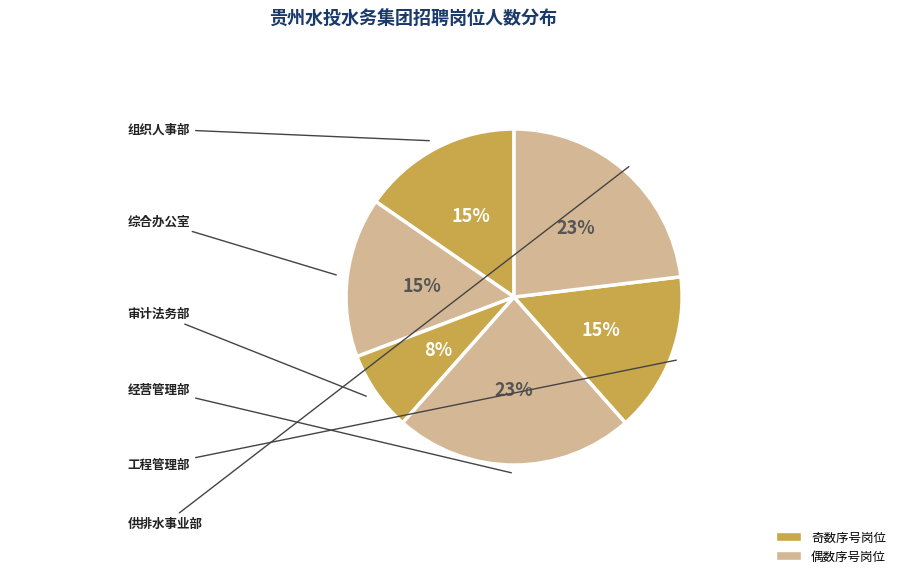

How many segments does this pie chart have?

6